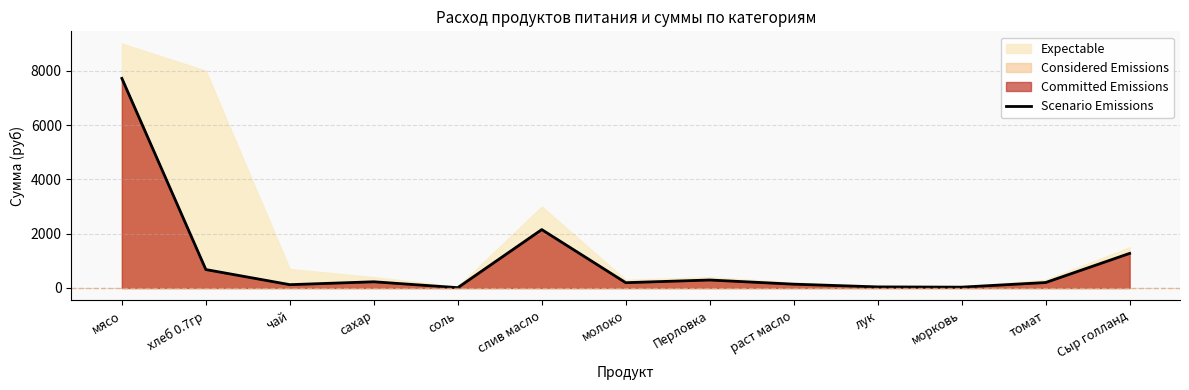

Reading left to right, extract all data points from this chart.

мясо=7717.5	хлеб 0.7гр=679.0	чай=122.5	сахар=229.1	соль=11.8	слив масло=2150.6	молоко=195.8	Перловка=294.0	раст масло=140.9	лук=39.7	морковь=30.6	томат=201.3	Сыр голланд=1274.0